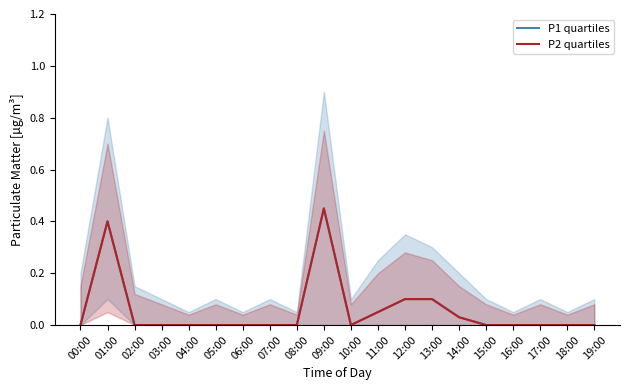

True or false: P1 quartiles has a value of 0.0 at 18:00.

True